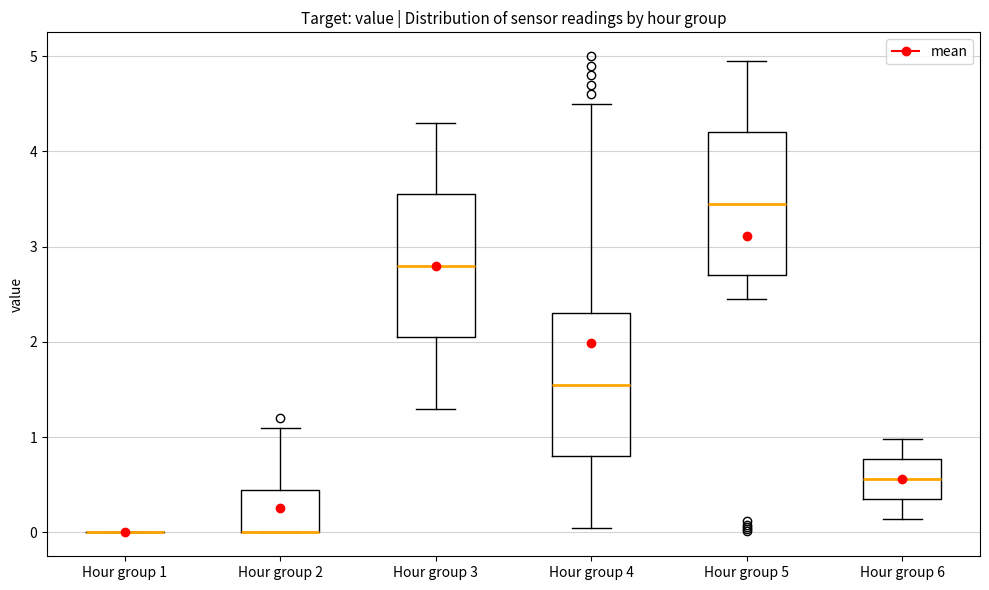

Reading left to right, read every box against the y-axis: the position of its median line, the range the box covers, and the ends of its whiskers. The values are not printed on the chart, so give them approximately, as read against the axis.

Hour group 1: box collapsed to a line at 0.0, whiskers 0.0 to 0.0
Hour group 2: median 0.0 (drawn on the box's lower edge), box 0.0 to 0.5, whiskers 0.0 to 1.1
Hour group 3: median 2.8, box 2.1 to 3.6, whiskers 1.3 to 4.3
Hour group 4: median 1.6, box 0.8 to 2.3, whiskers 0.1 to 4.5
Hour group 5: median 3.5, box 2.7 to 4.2, whiskers 2.5 to 5.0
Hour group 6: median 0.6, box 0.4 to 0.8, whiskers 0.1 to 1.0